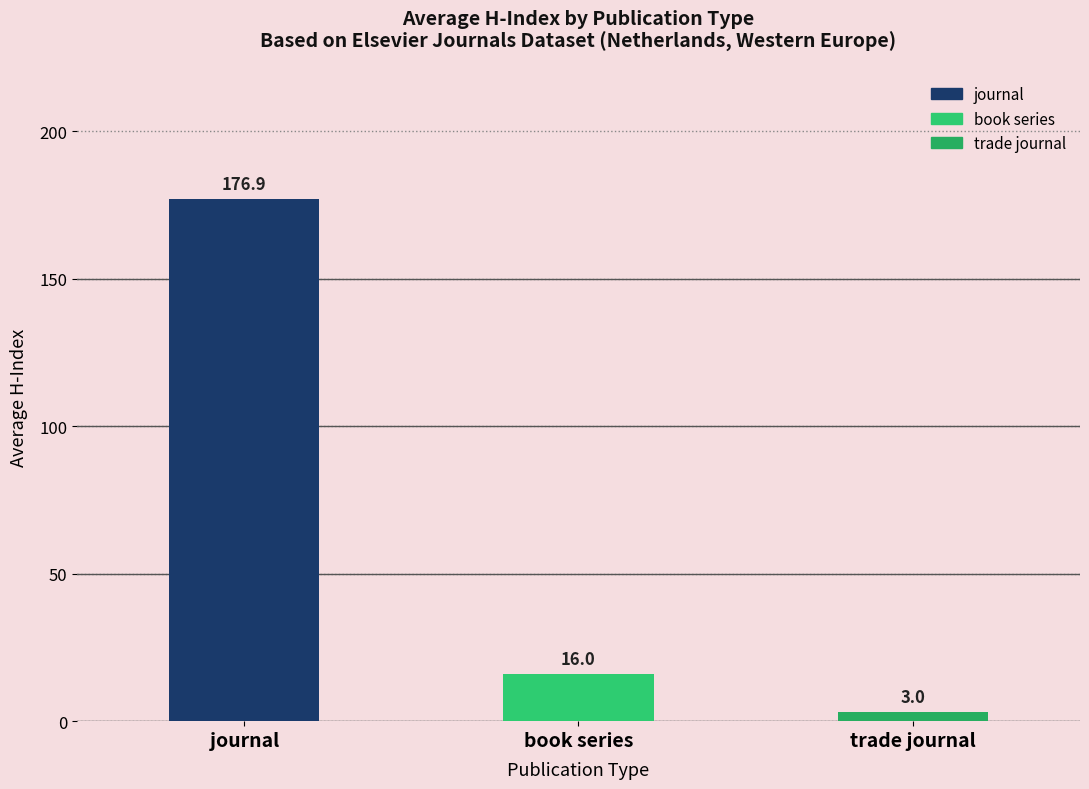

Is it true that the value at trade journal is 3.0?

True